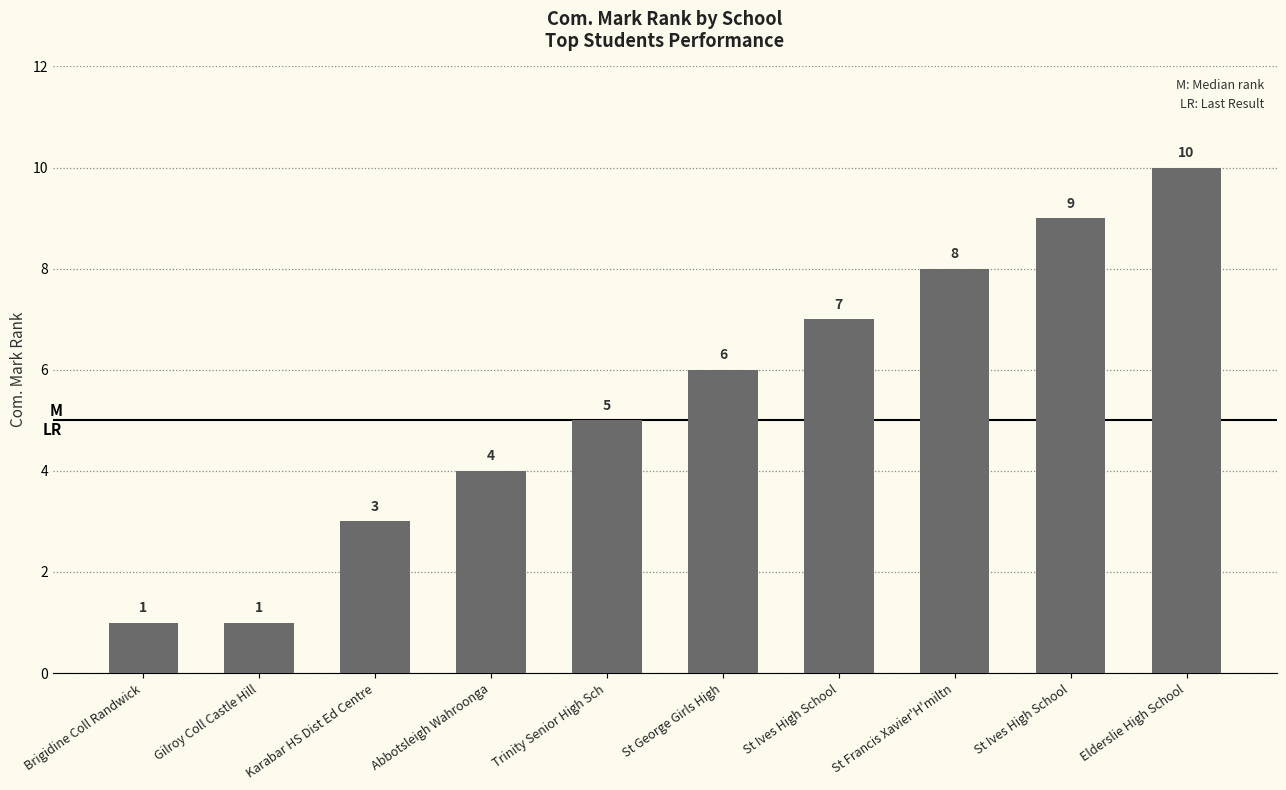

How many distinct data groups are displayed?

1